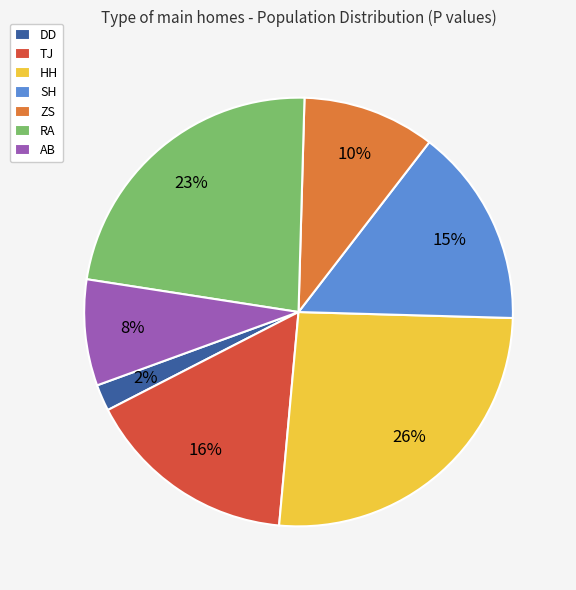

Between DD and AB, which is larger?

AB